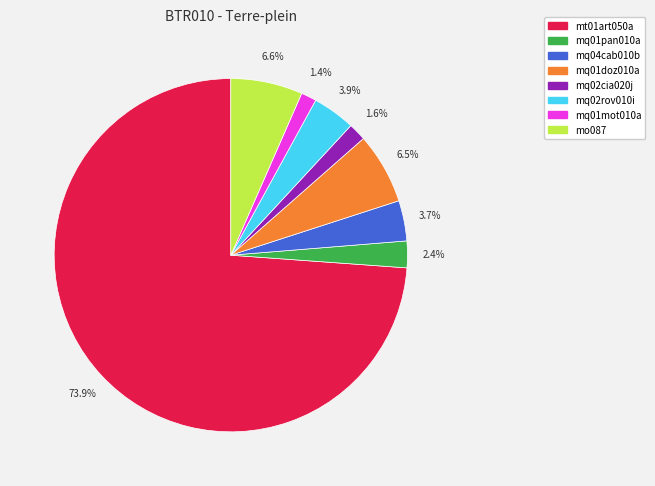

To the nearest percent, what is the combined percentage of mq01pan010a and mq02rov010i?

6%